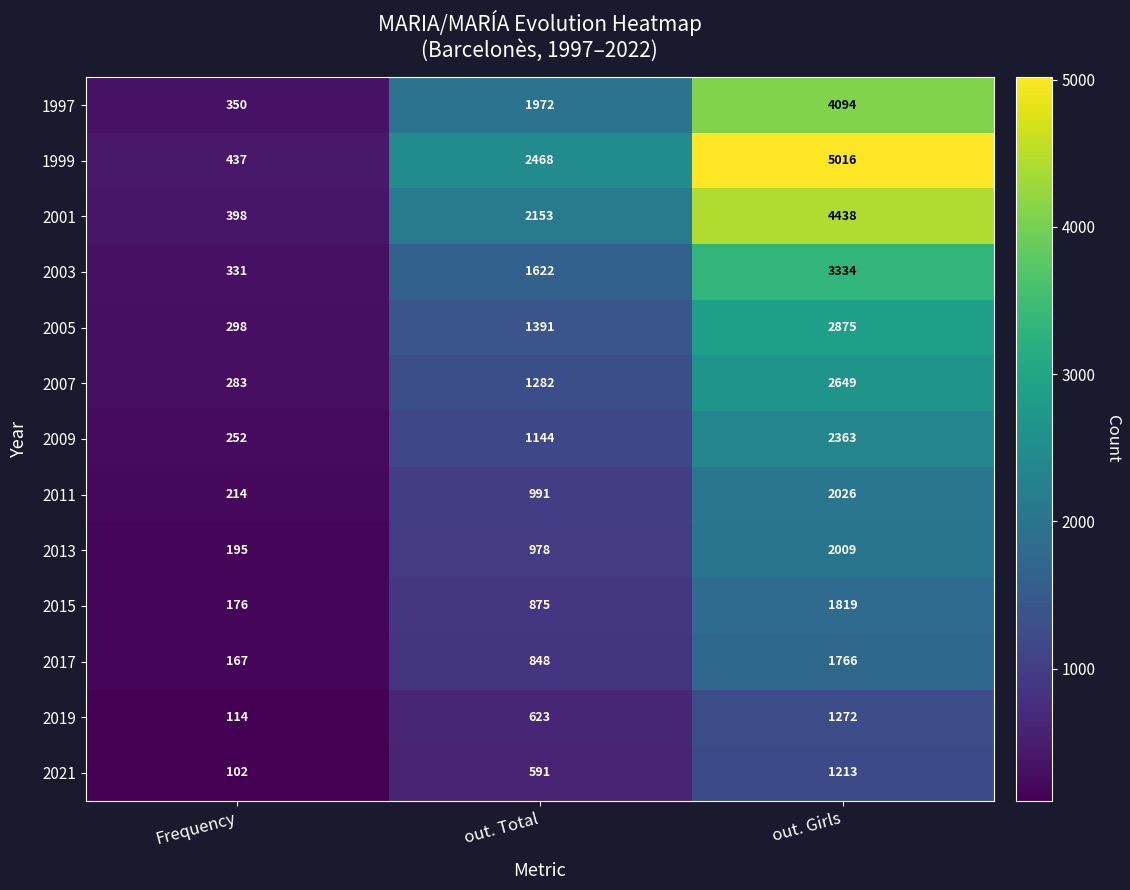

What value does the 1997 series have at out. Girls, to the nearest 50?

4100